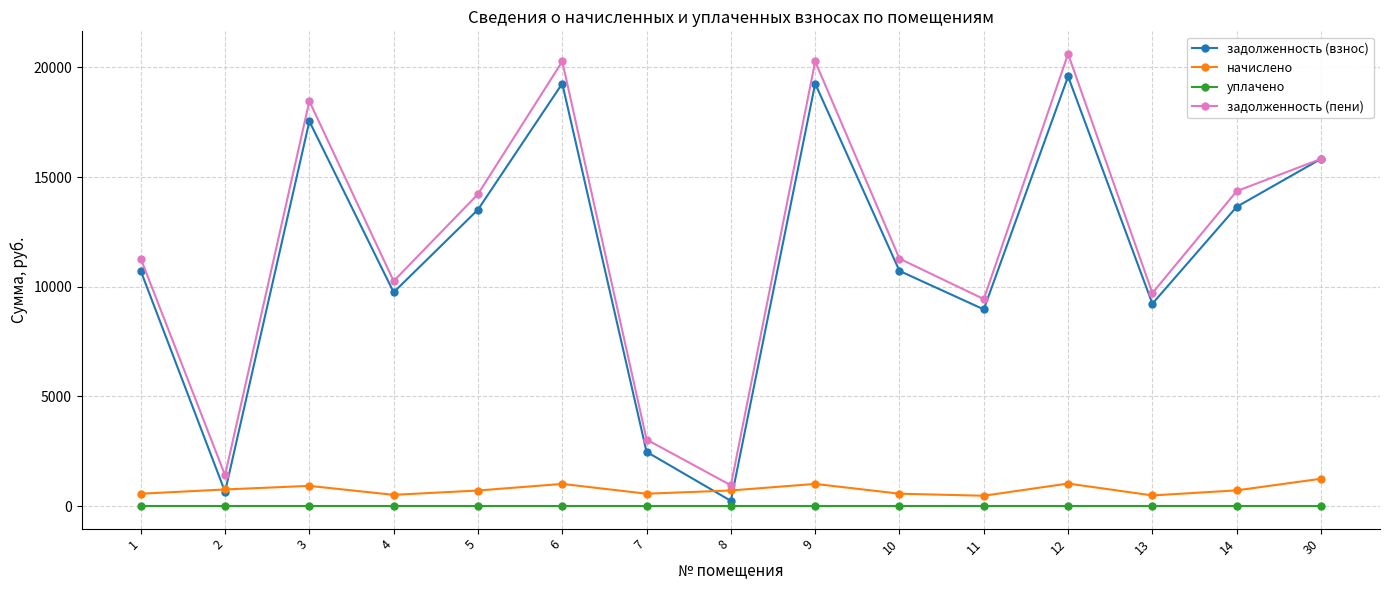

Which series changed the most between 10 and 12?

задолженность (пени)